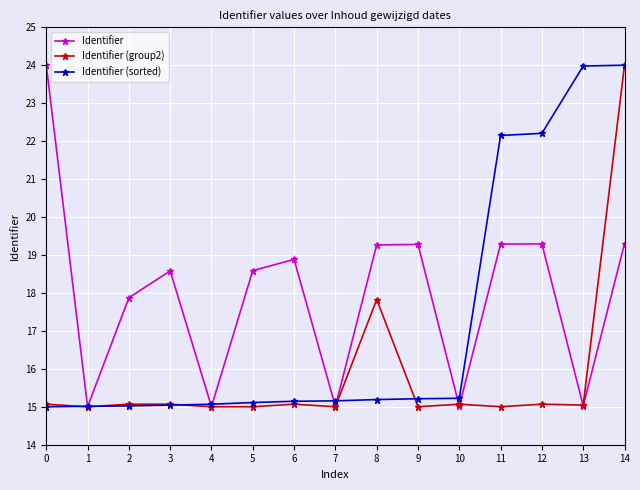

What is the average value of the Identifier (sorted) series?

17.2